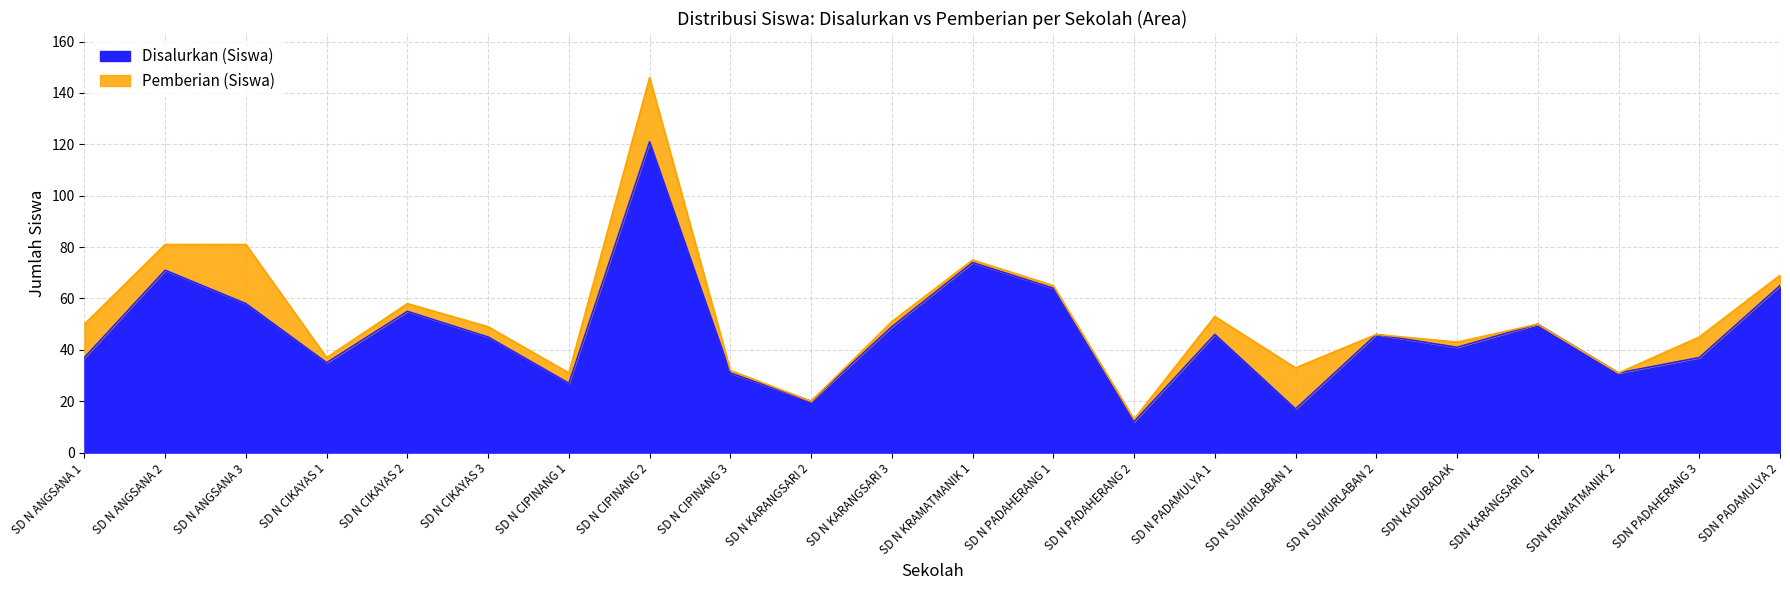

Is it true that the value at SD N SUMURLABAN 1 is 30?

False